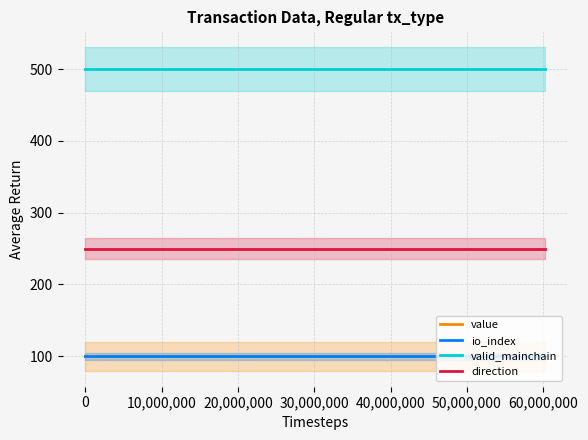

True or false: valid_mainchain and direction intersect in this chart.

False